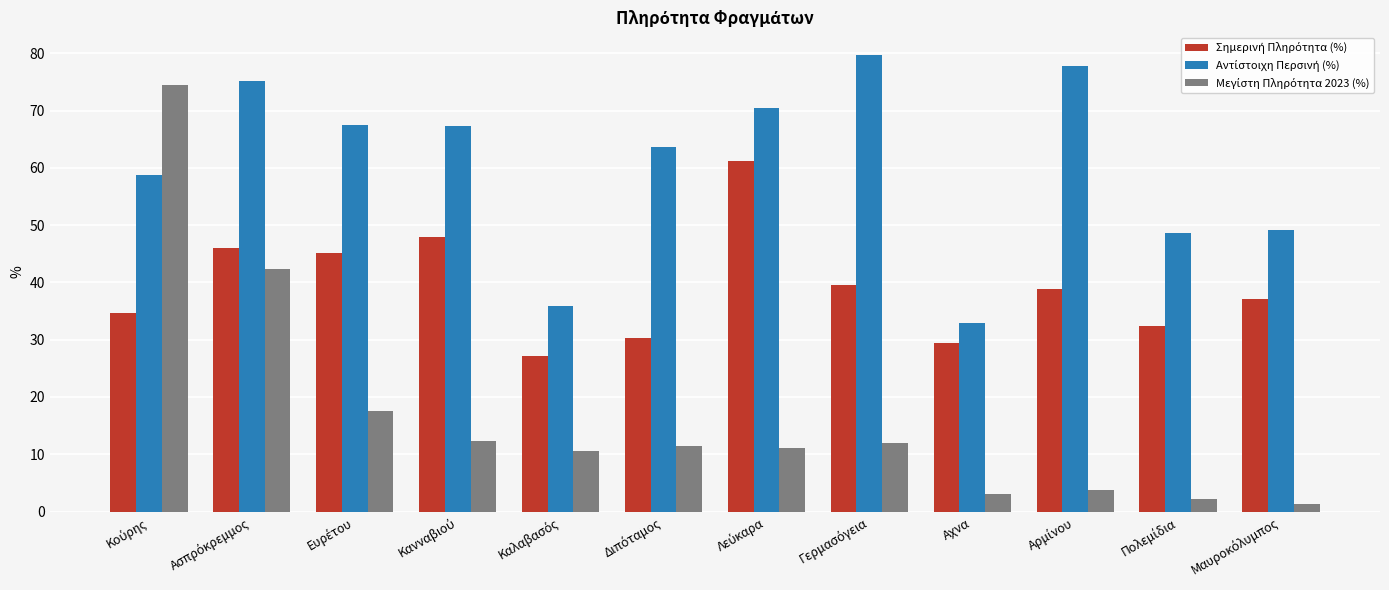

At how many categories does at least one series exceed 21?

12